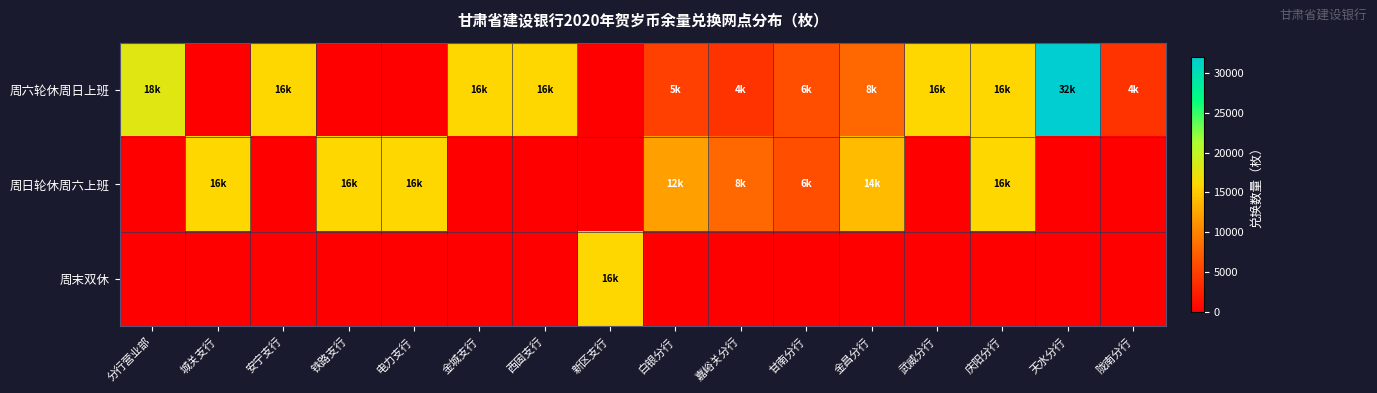

Count the number of data series in this chart.

3